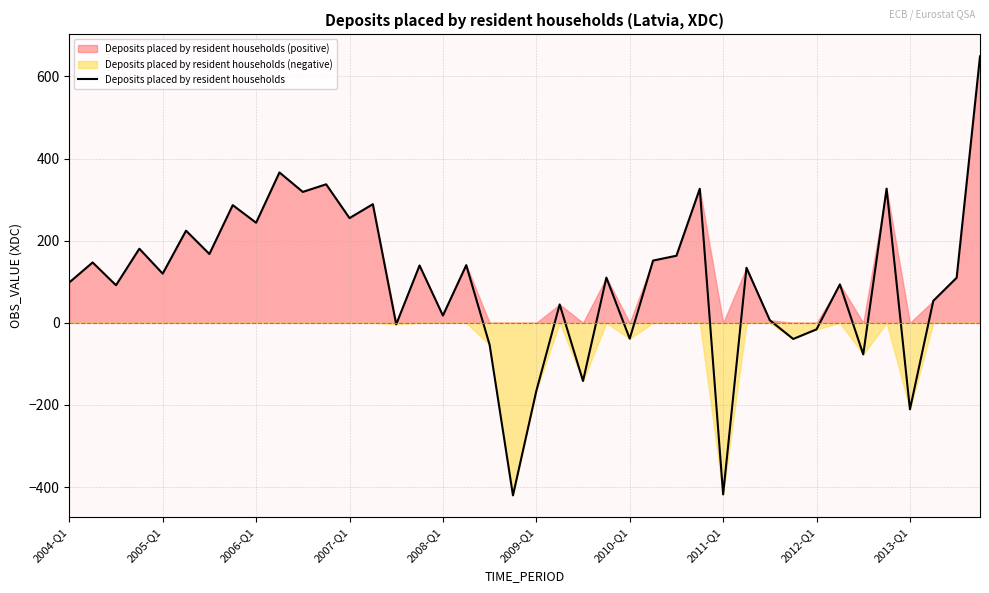

Reading left to right, extract all data points from this chart.

98.3	147.0	91.5	180.5	119.8	224.4	167.6	286.6	243.7	366.2	318.8	337.3	255.0	288.9	-3.8	139.7	17.7	140.5	-53.5	-420.2	-166.0	44.8	-141.6	110.1	-38.6	151.6	163.4	326.5	-417.8	134.1	6.3	-39.3	-15.9	93.6	-76.9	326.8	-210.6	53.6	109.8	648.9